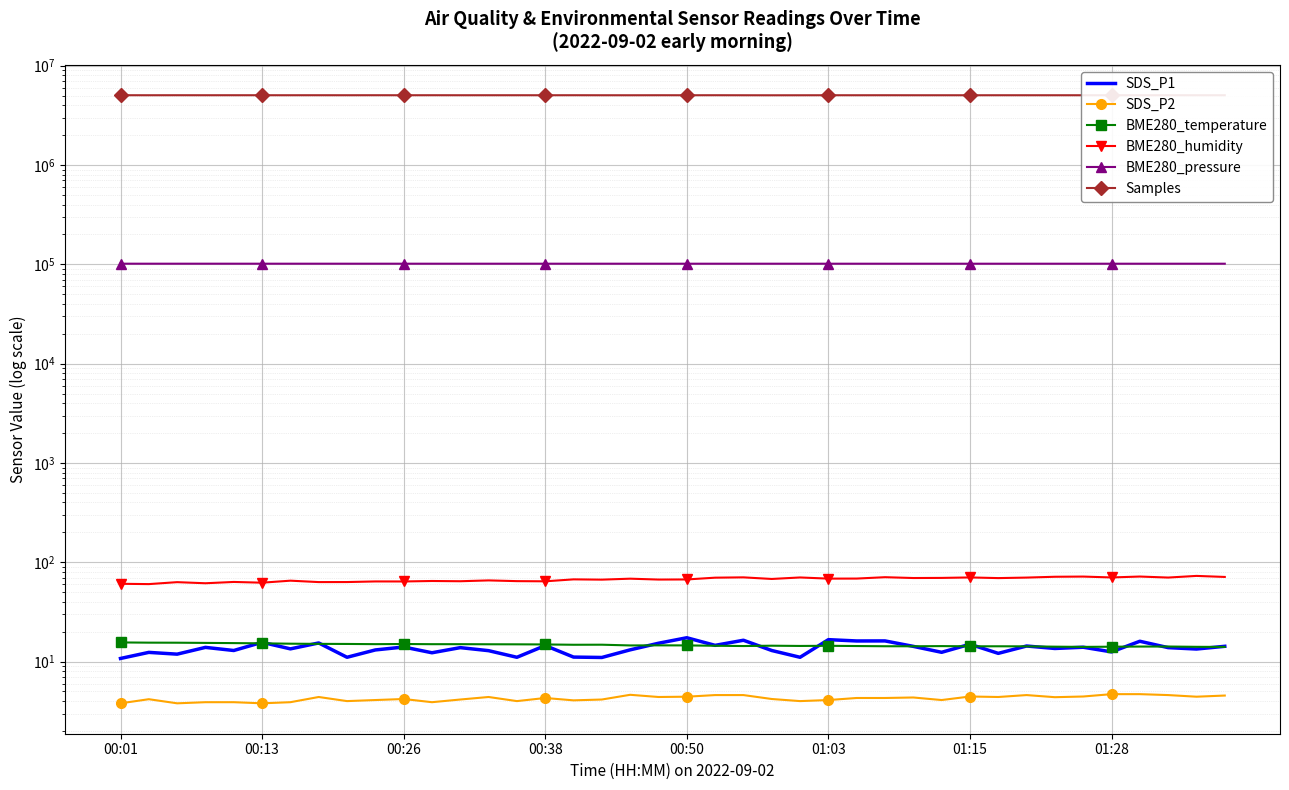

What is the greatest value displayed?

5046387.0